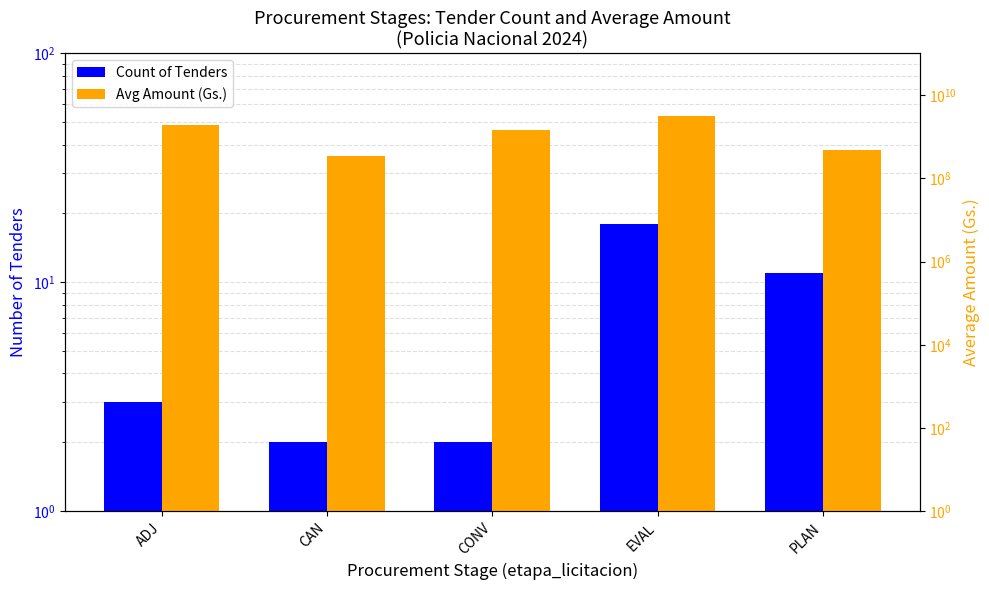

At which category is the sum across all series the highest?

EVAL